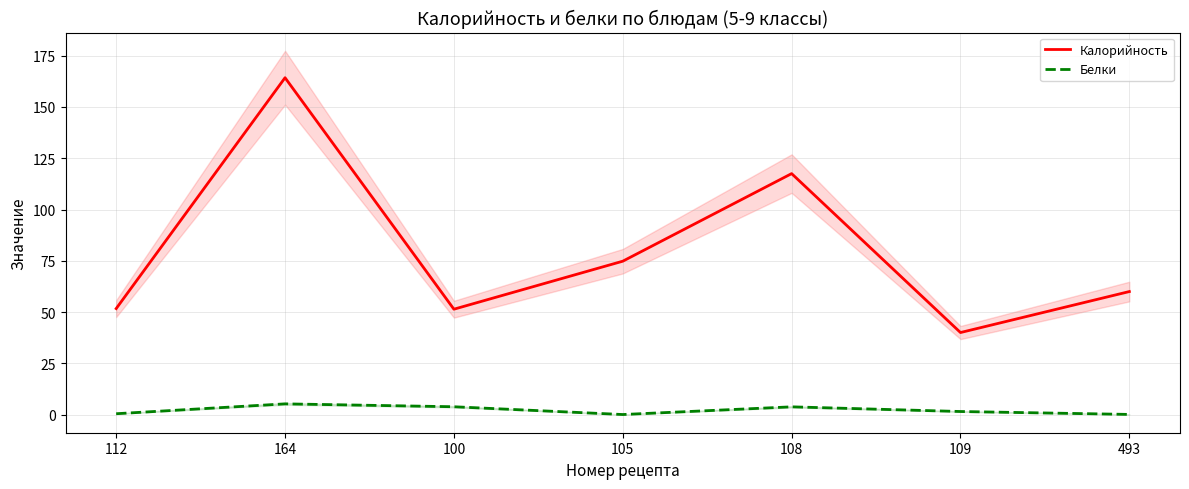

True or false: Белки and Калорийность intersect in this chart.

False